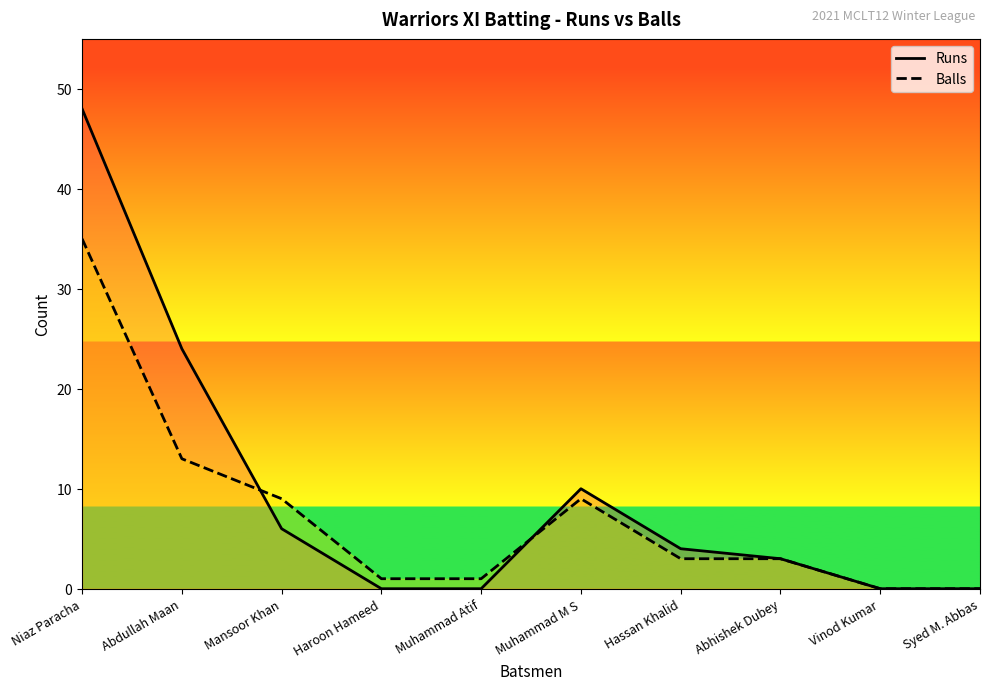

Which label corresponds to the smallest value in the chart?

Haroon Hameed